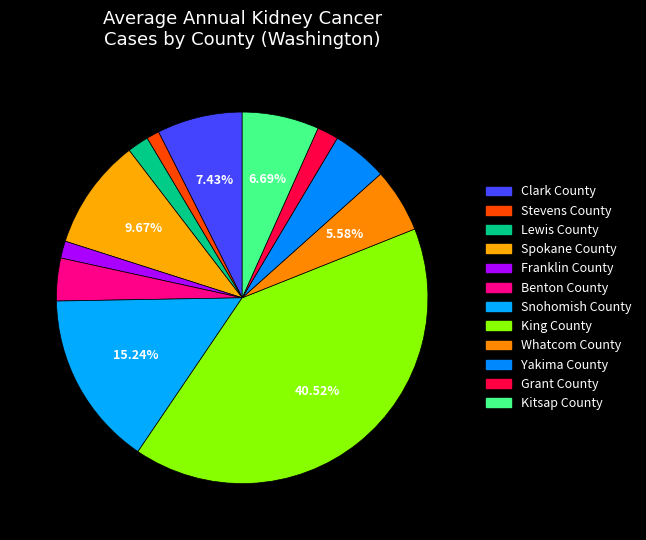

Between Clark County and Lewis County, which is larger?

Clark County